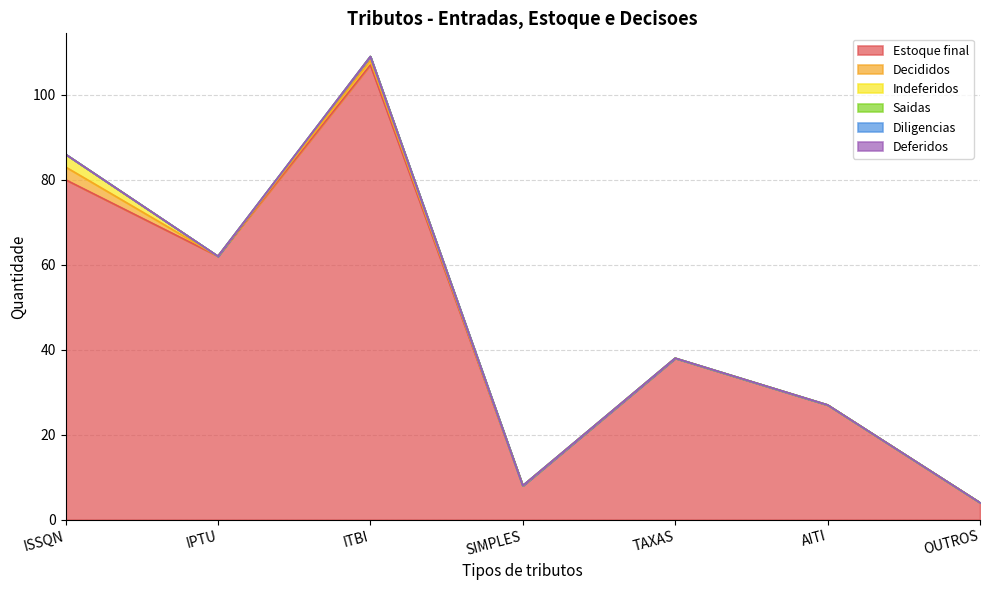

Reading left to right, what are all the values shown in this chart?

Estoque final: ISSQN=80	IPTU=62	ITBI=107	SIMPLES=8	TAXAS=38	AITI=27	OUTROS=4
Decididos: ISSQN=3	IPTU=0	ITBI=1	SIMPLES=0	TAXAS=0	AITI=0	OUTROS=0
Indeferidos: ISSQN=3	IPTU=0	ITBI=1	SIMPLES=0	TAXAS=0	AITI=0	OUTROS=0
Saidas: ISSQN=0	IPTU=0	ITBI=0	SIMPLES=0	TAXAS=0	AITI=0	OUTROS=0
Diligencias: ISSQN=0	IPTU=0	ITBI=0	SIMPLES=0	TAXAS=0	AITI=0	OUTROS=0
Deferidos: ISSQN=0	IPTU=0	ITBI=0	SIMPLES=0	TAXAS=0	AITI=0	OUTROS=0